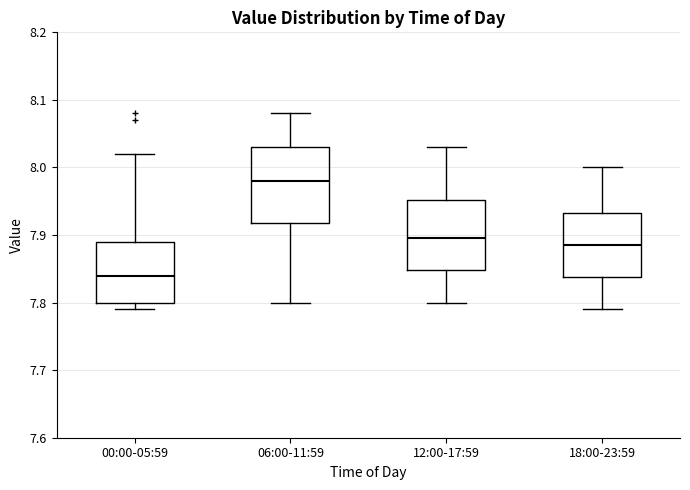

Reading left to right, transcribe this box plot: for each box, give where its median line is, the range the box spans, and where its two whiskers end, as read against the y-axis. The values are not printed on the chart, so give them approximately, as read against the axis.

00:00-05:59: median 7.84, box 7.80 to 7.89, whiskers 7.79 to 8.02
06:00-11:59: median 7.98, box 7.92 to 8.03, whiskers 7.80 to 8.08
12:00-17:59: median 7.90, box 7.85 to 7.95, whiskers 7.80 to 8.03
18:00-23:59: median 7.89, box 7.84 to 7.93, whiskers 7.79 to 8.00